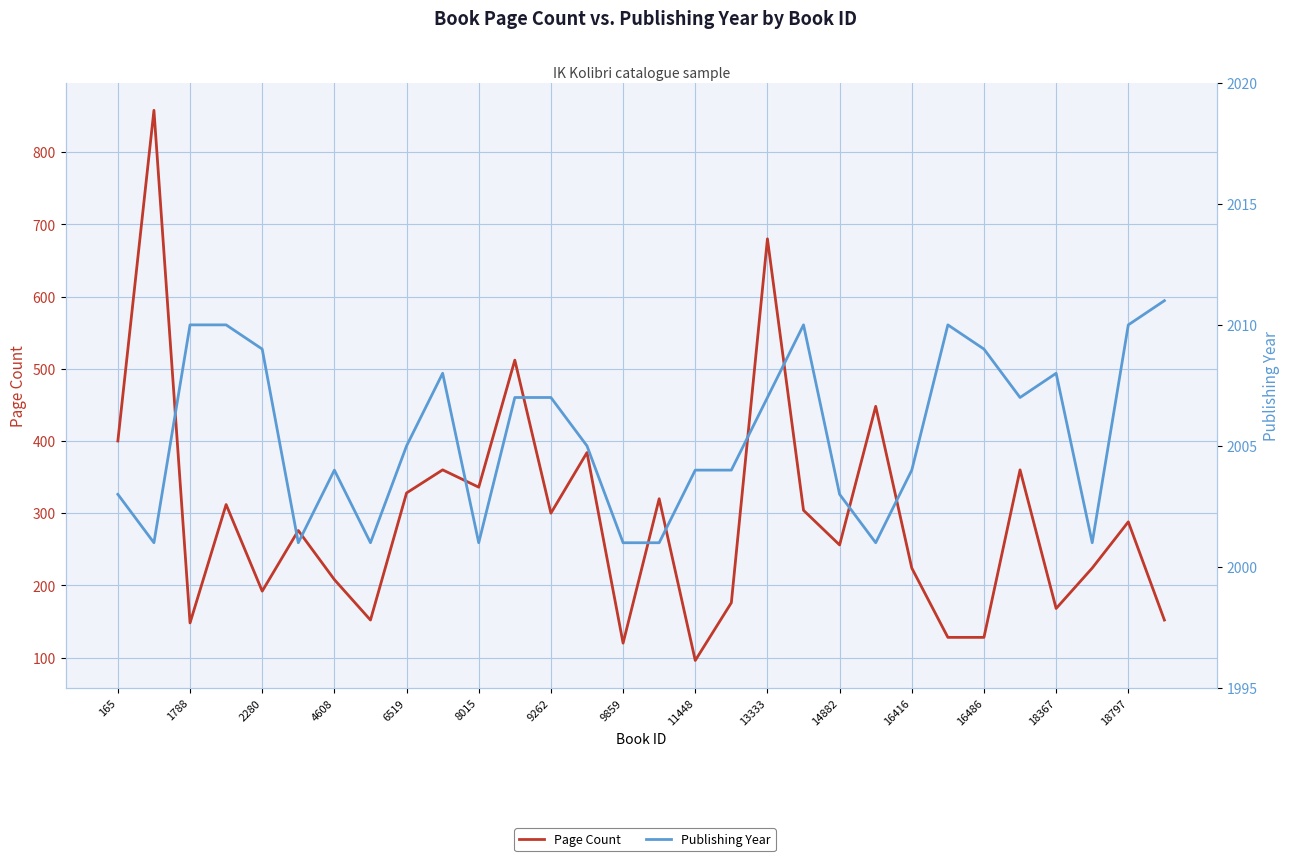

How many interior local valleys does the Page Count series have?

9